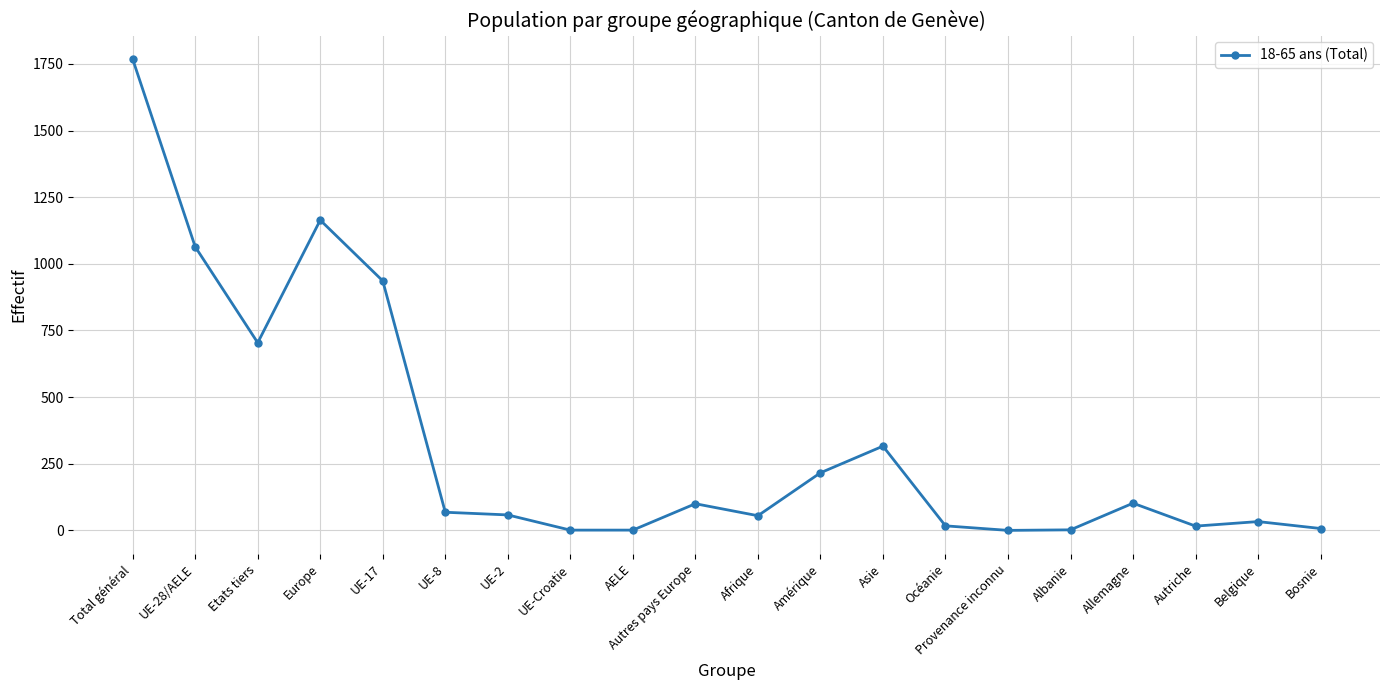

Count the number of data series in this chart.

1